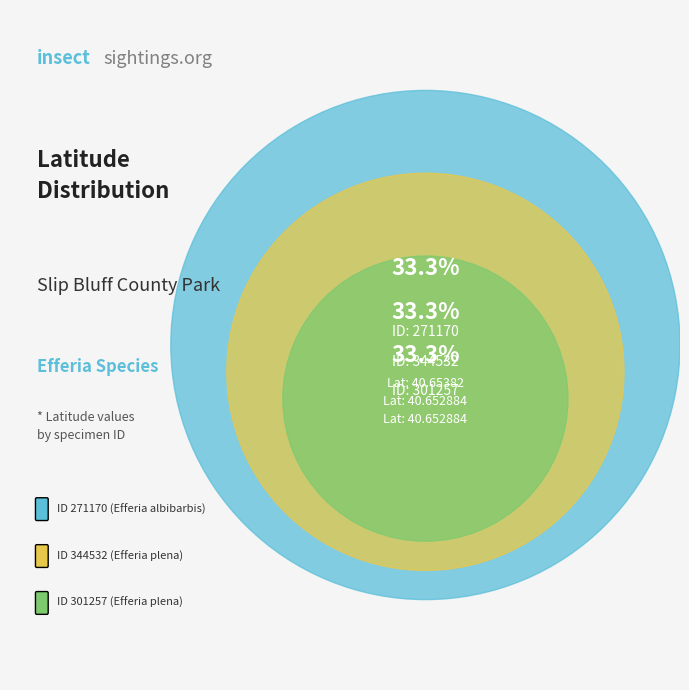

Is it true that 301257 is 33% of the pie?

True